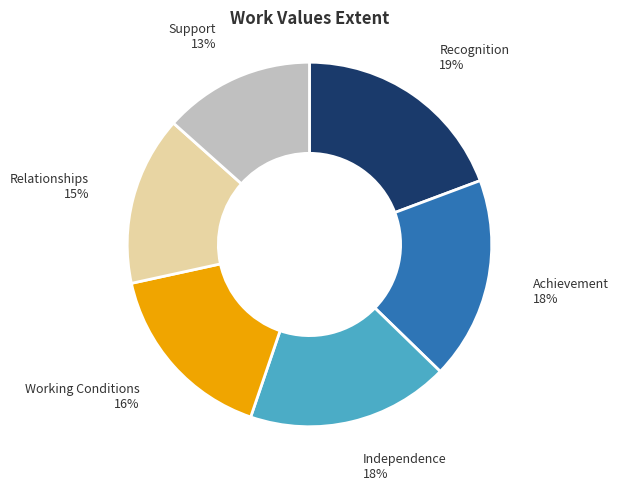

Is Independence the majority of the pie?

No